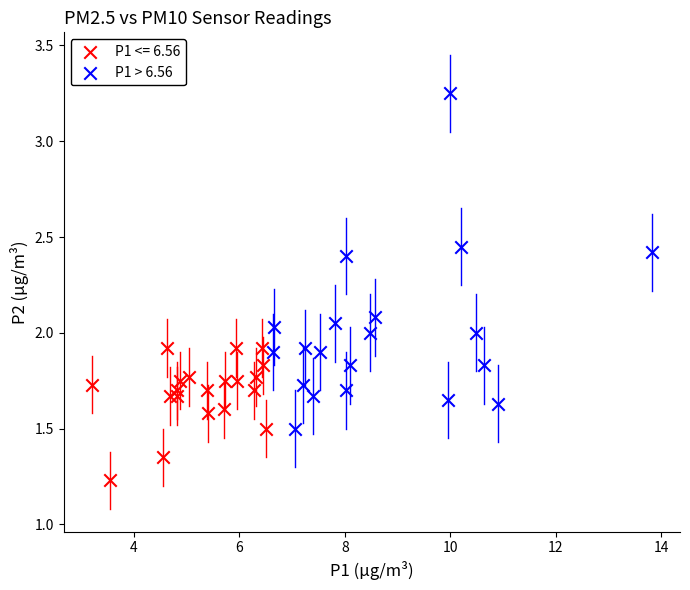

Which series has the widest spread of Y values?

P1 > 6.56